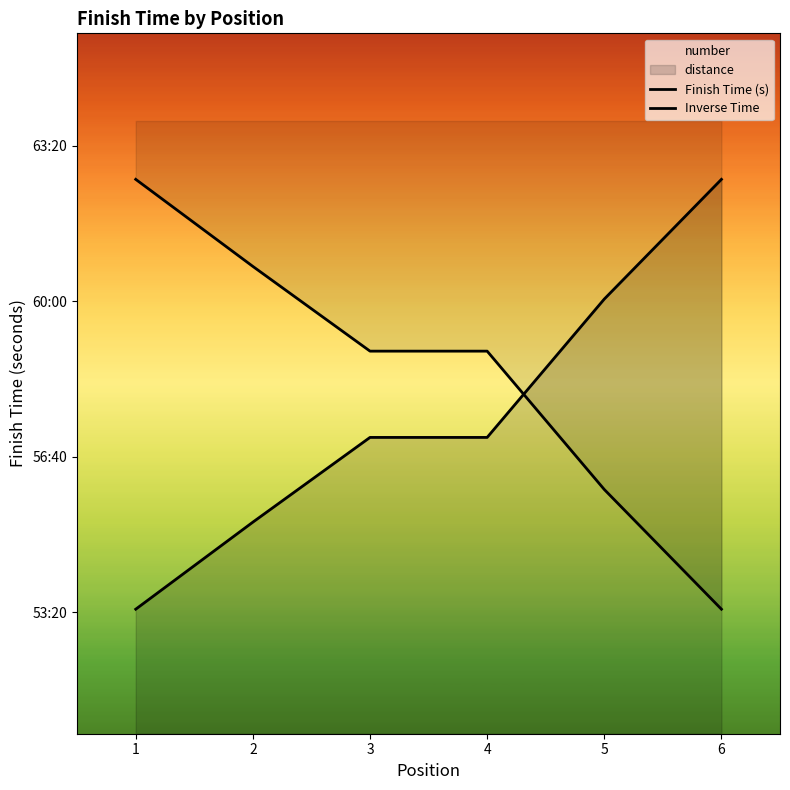

How many times do Finish Time (s) and Inverse Time cross each other?

1